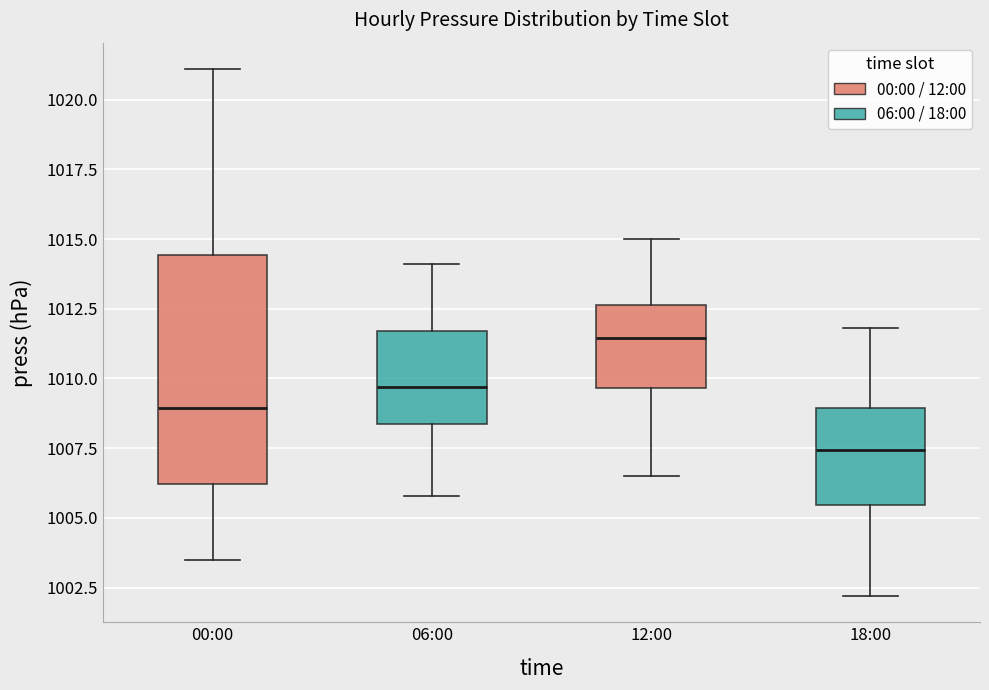

Which box is the tallest, from its lower edge to its upper edge?

00:00